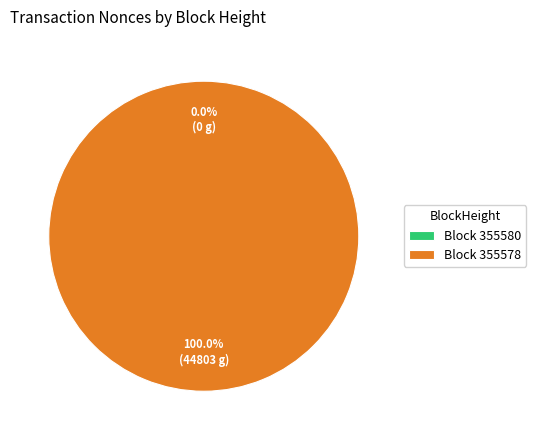

To the nearest percent, what is the average slice percentage?

50%